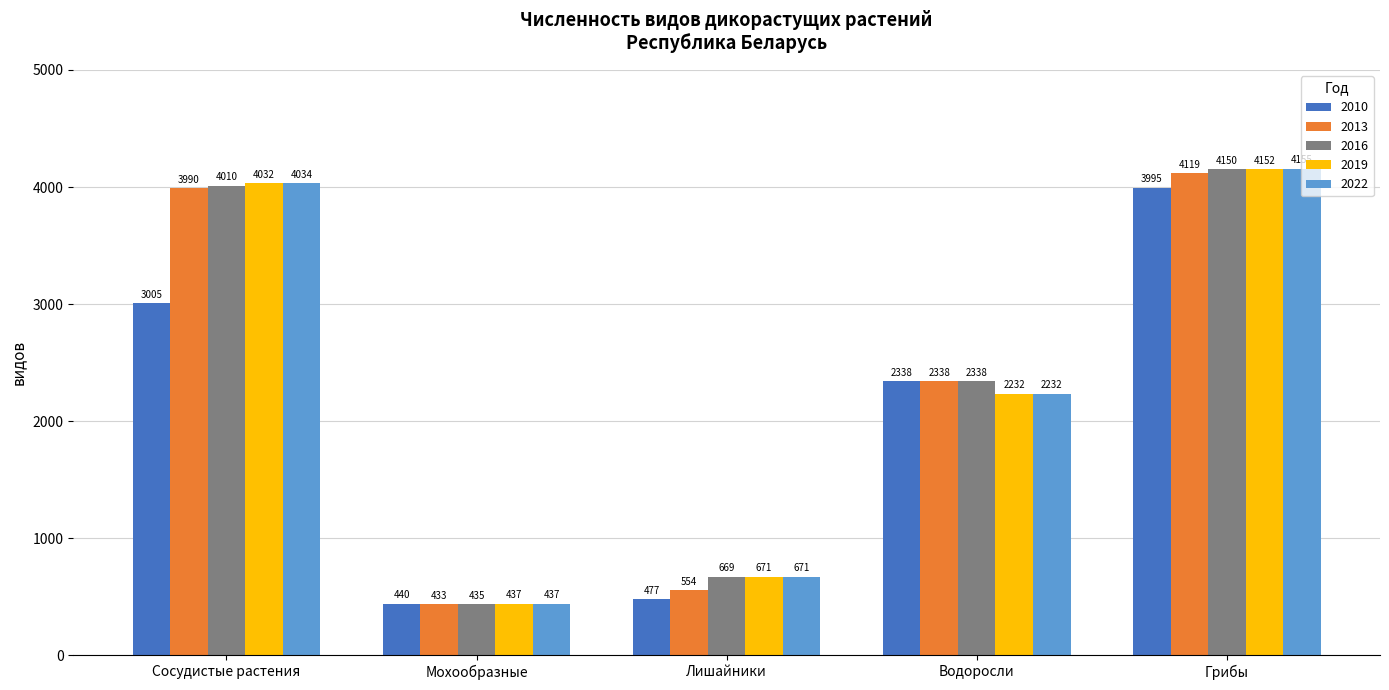

Rank the series by their maximum value, from lowest to highest.

2010, 2013, 2016, 2019, 2022